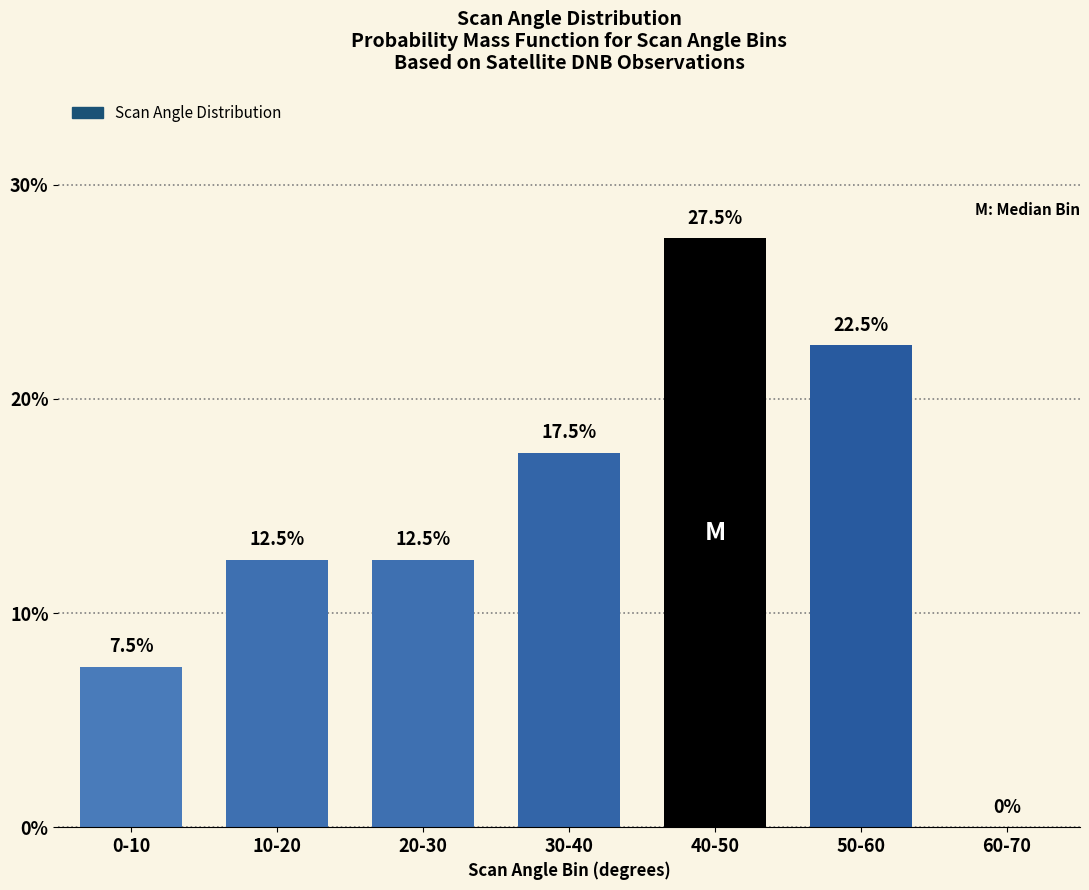

What is the change in value from 40-50 to 50-60?

-5.0